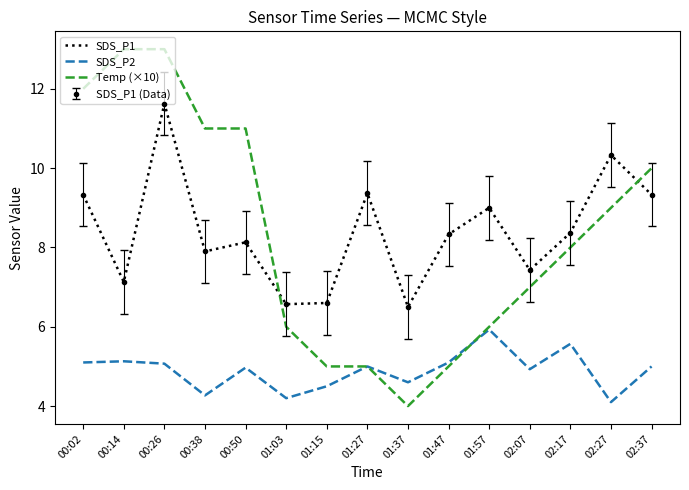

Reading left to right, list all the values displayed in this chart.

SDS_P1: 9.3	7.1	11.6	7.9	8.1	6.6	6.6	9.4	6.5	8.3	9.0	7.4	8.4	10.3	9.3
SDS_P2: 5.1	5.1	5.1	4.3	5.0	4.2	4.5	5.0	4.6	5.1	5.9	4.9	5.6	4.1	5.0
Temp (×10): 12.0	13.0	13.0	11.0	11.0	6.0	5.0	5.0	4.0	5.0	6.0	7.0	8.0	9.0	10.0